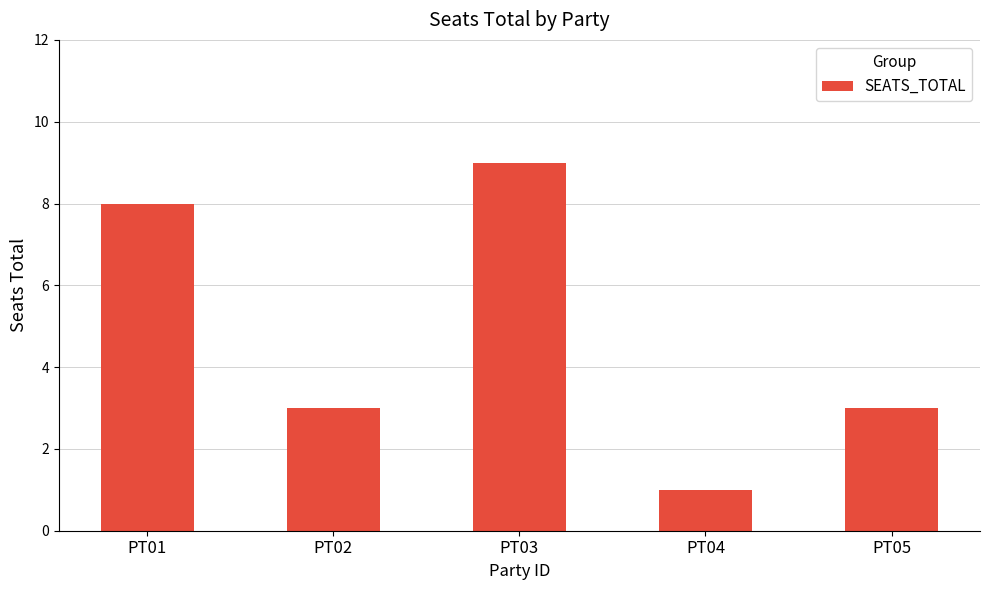

Reading left to right, what are all the values shown in this chart?

8	3	9	1	3